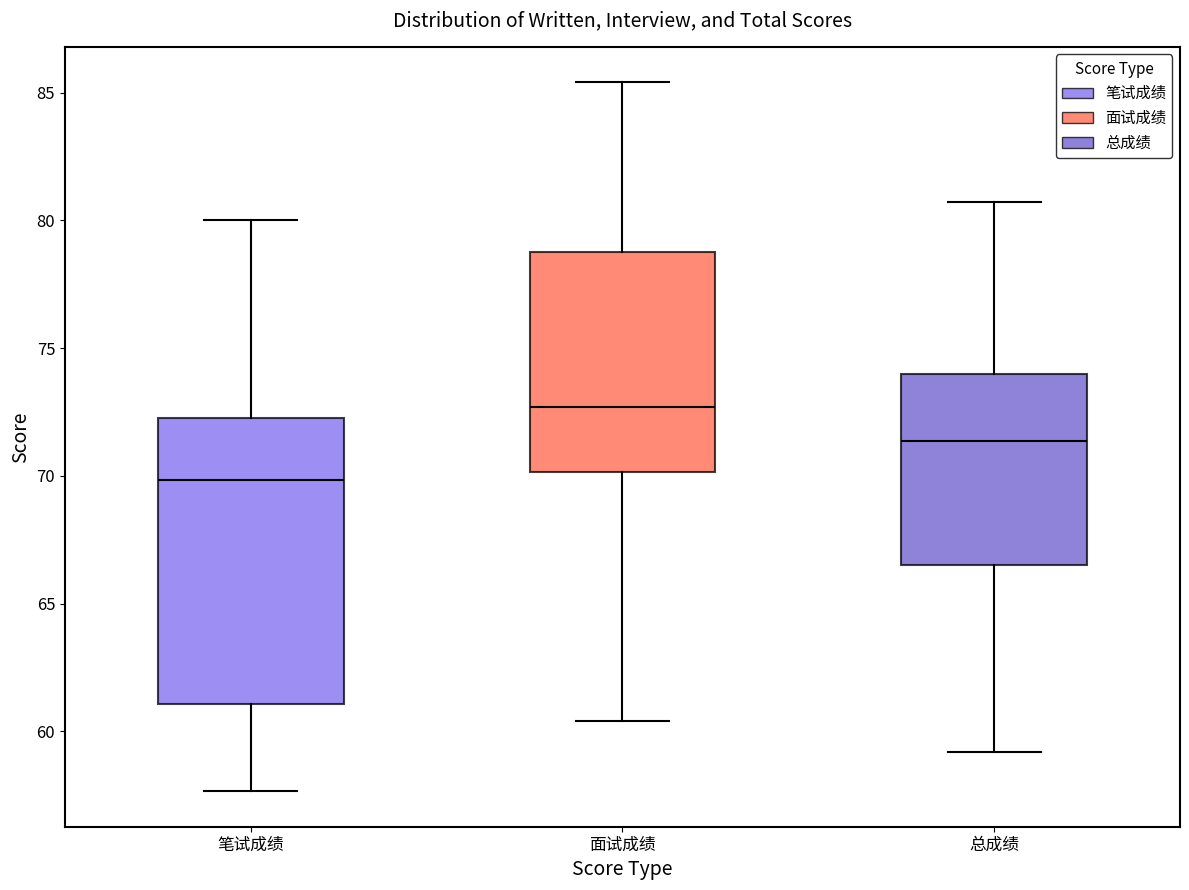

Where is the lower edge of the box for 总成绩 on the y-axis? The values are not printed on the chart, so give them approximately, as read against the axis.

66.5